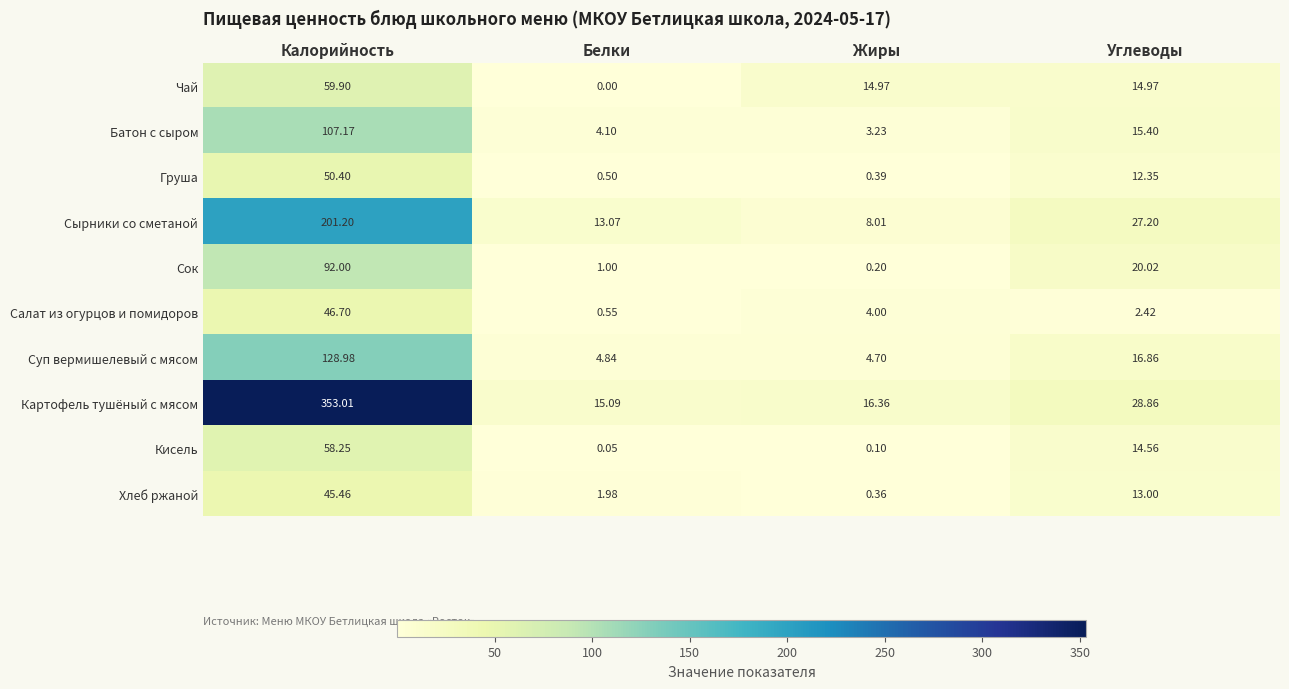

What is the total value across all series at Жиры?

52.3